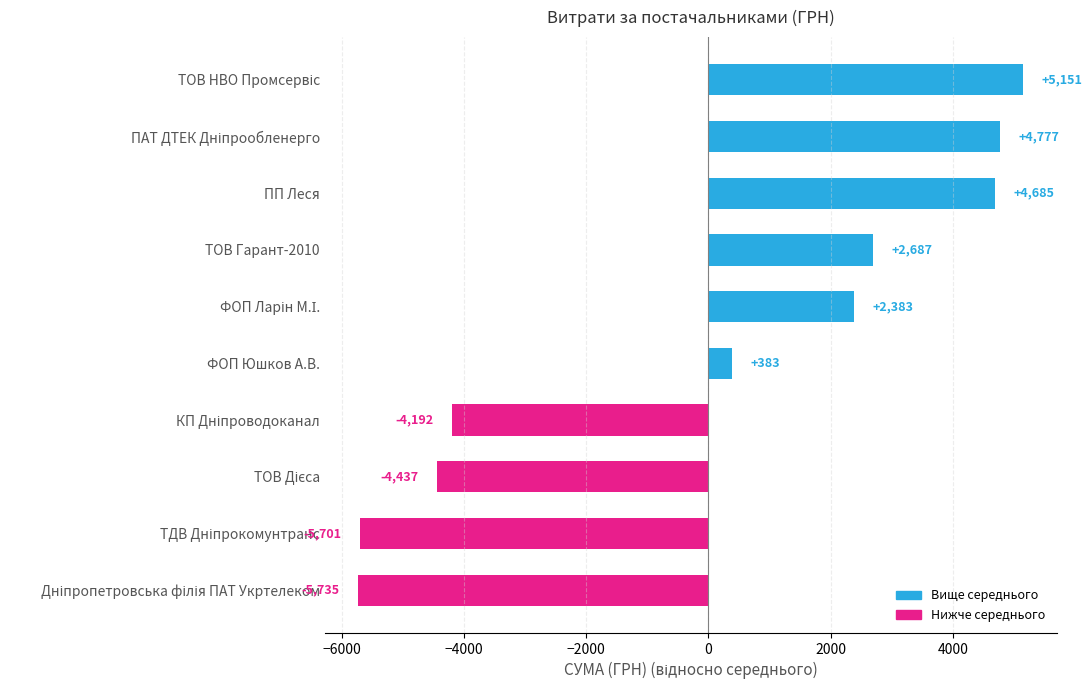

How many values are below 2383?

5